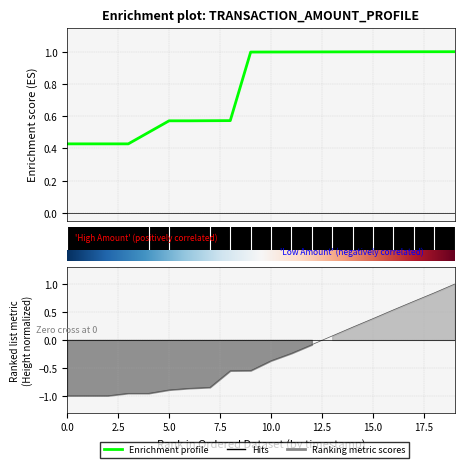

True or false: the data has more than 0 interior local peaks.

False